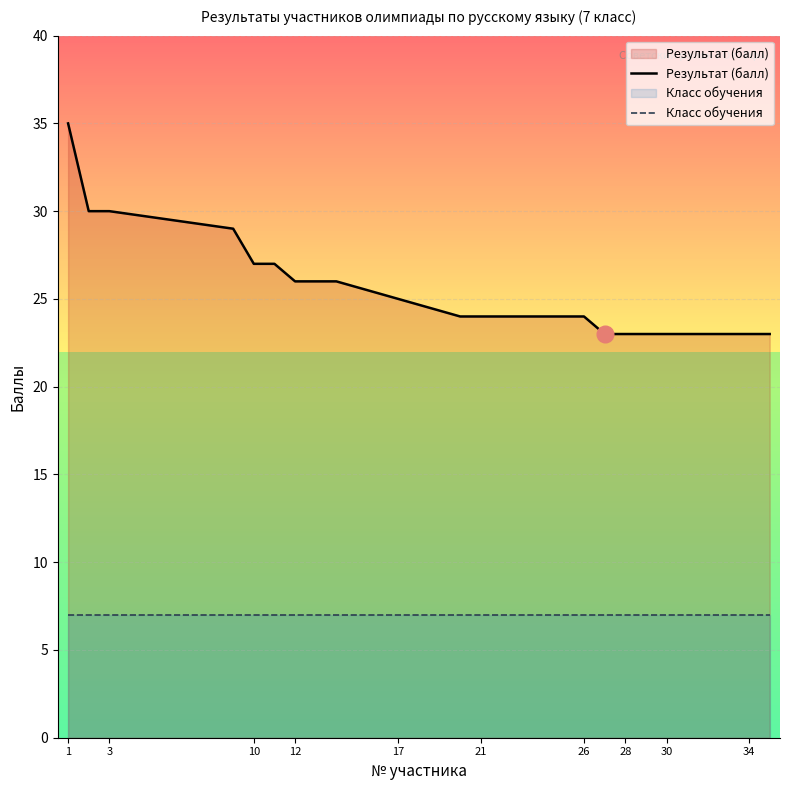

True or false: Класс обучения and Результат (балл) intersect in this chart.

False